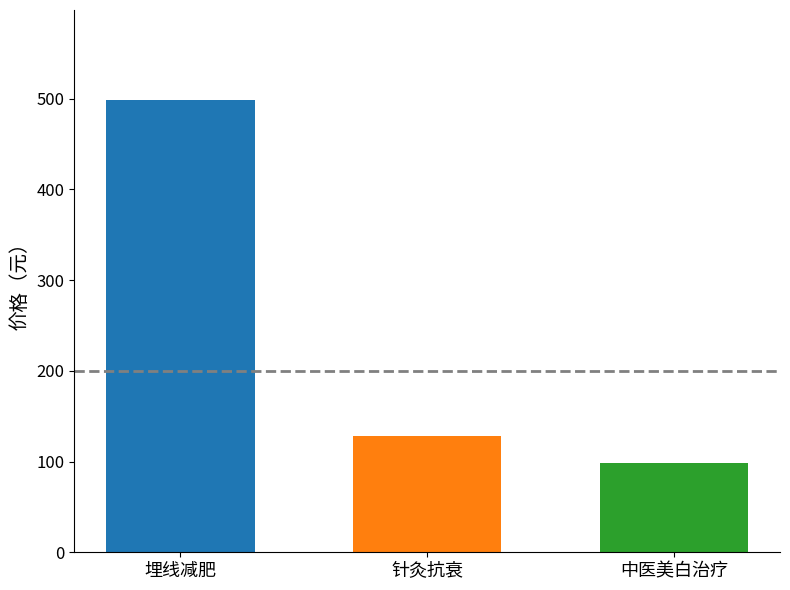

What is the greatest value displayed?

498